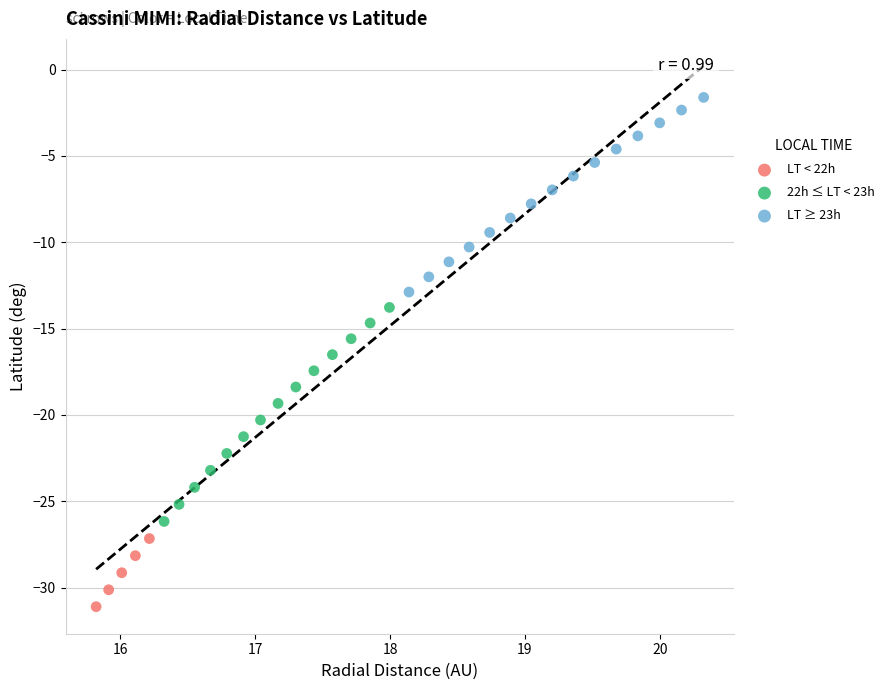

Which series reaches the maximum Y coordinate?

LT ≥ 23h